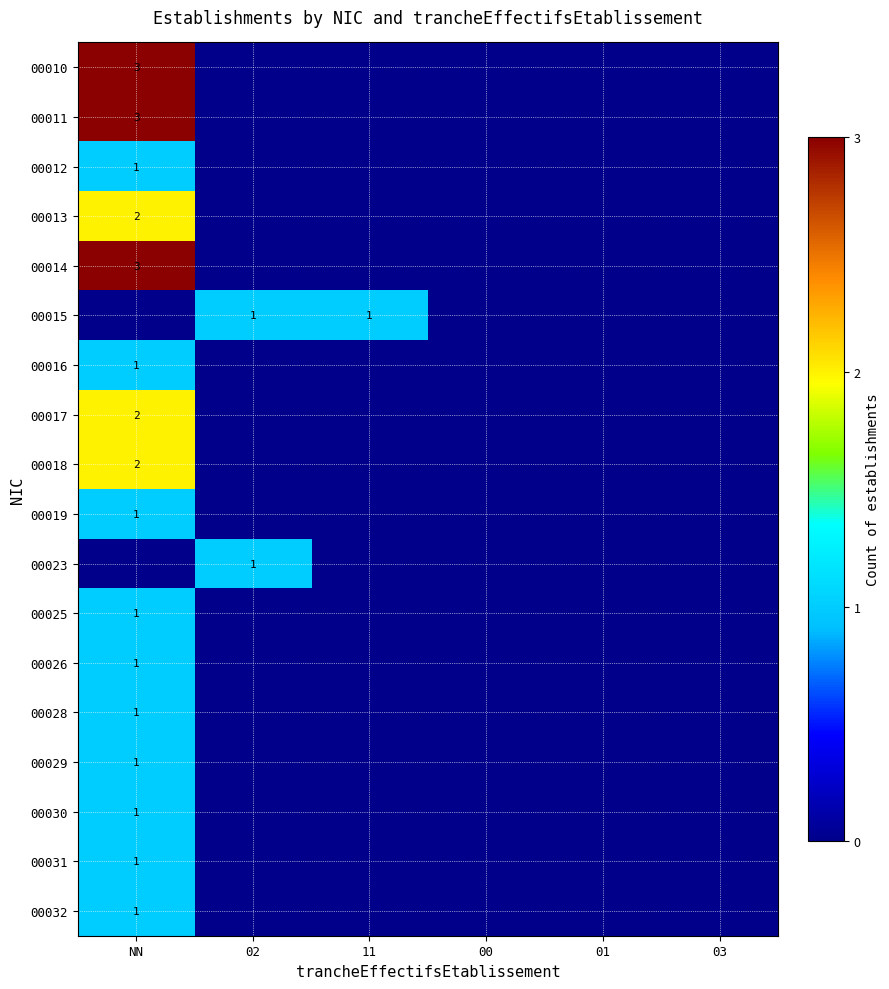

At which label is 00032 closest to 0?

02